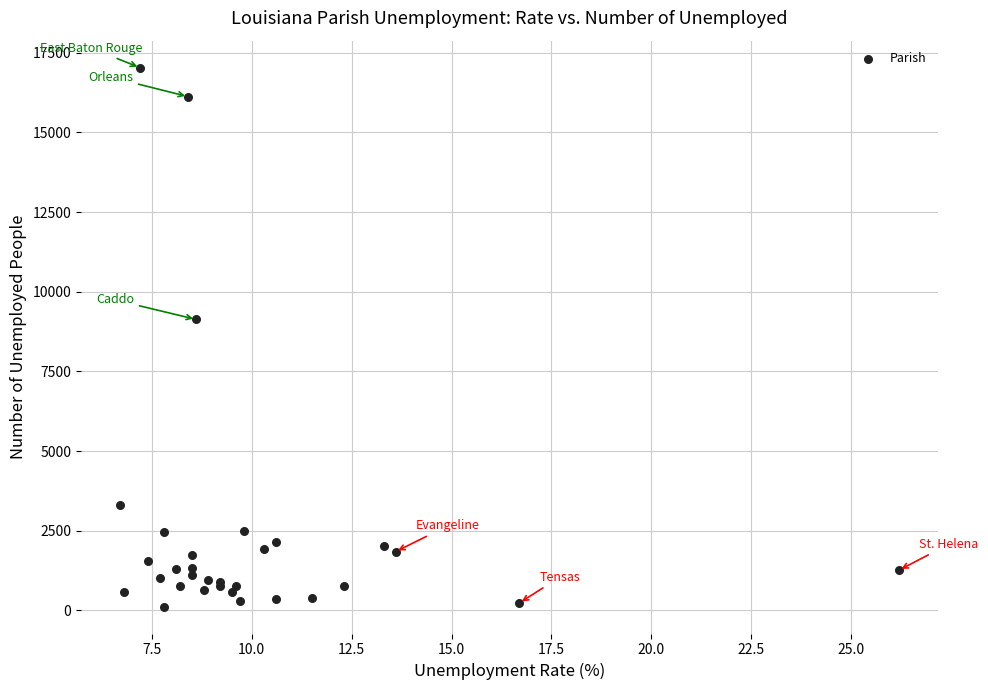

What Y value in the scatter plot is closest to 8577?

9133